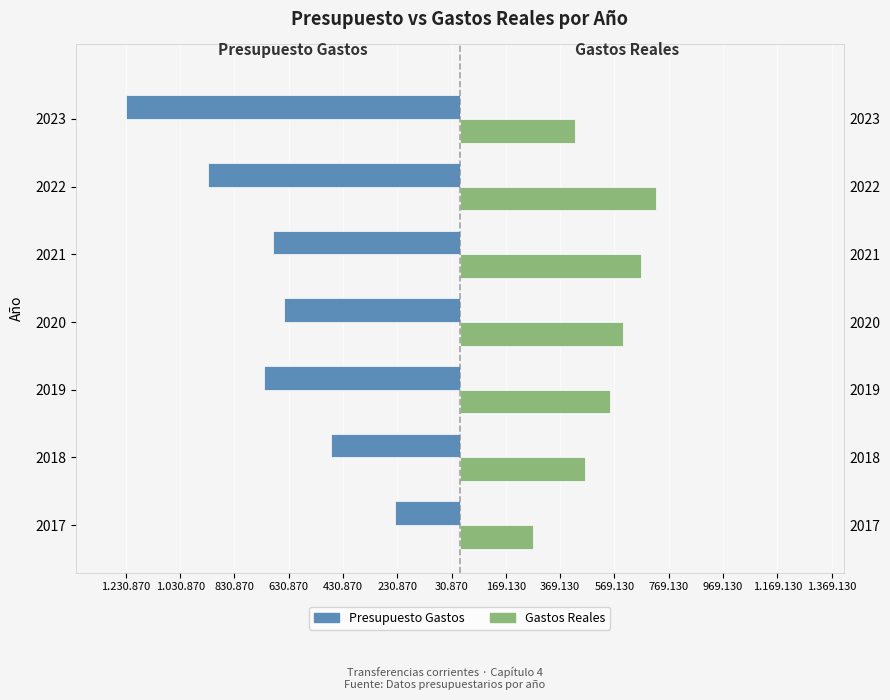

Which series has the widest spread of values?

Presupuesto Gastos